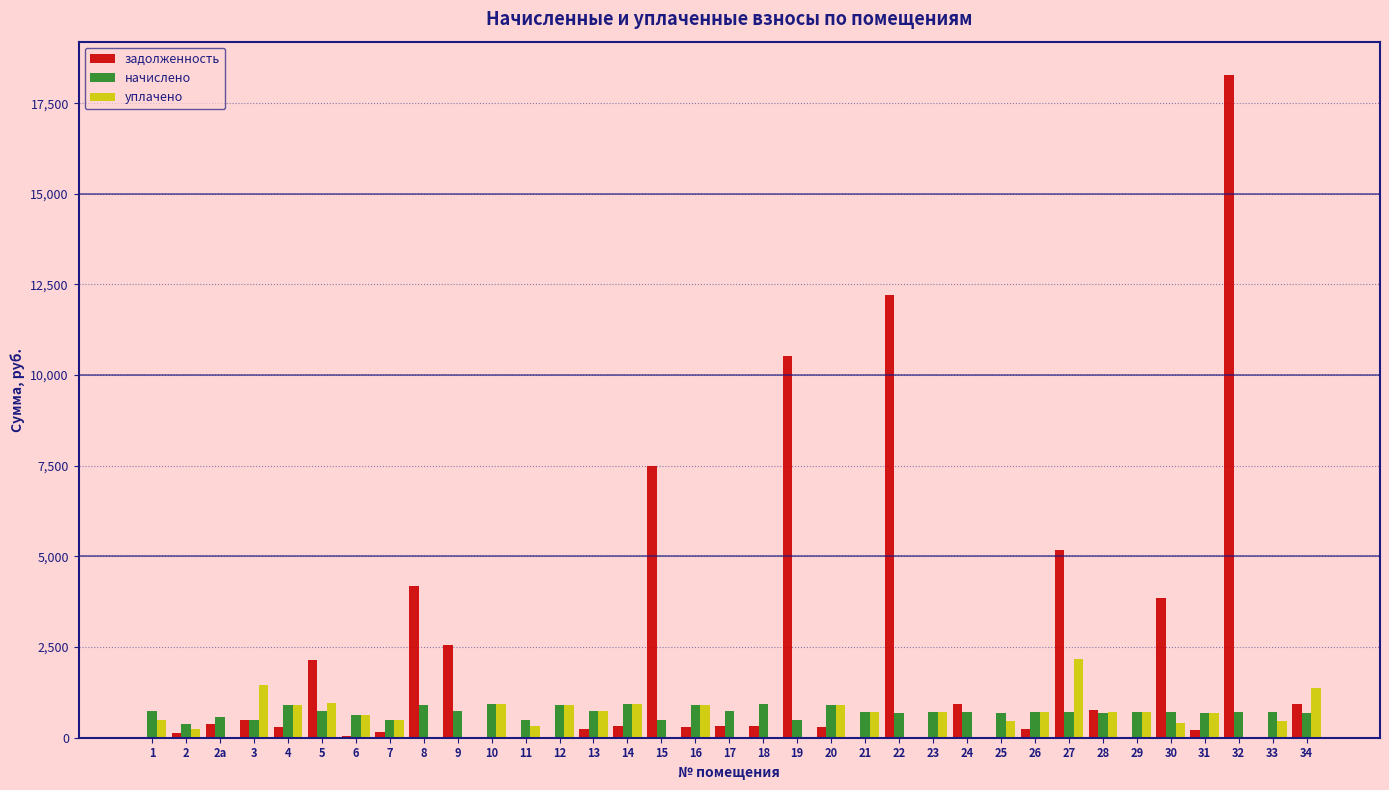

At which category is the sum across all series the highest?

32